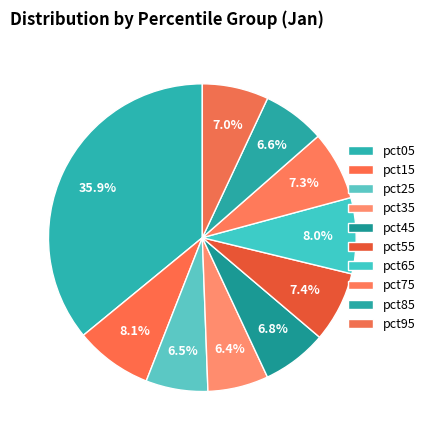

How many slices are in this pie chart?

10